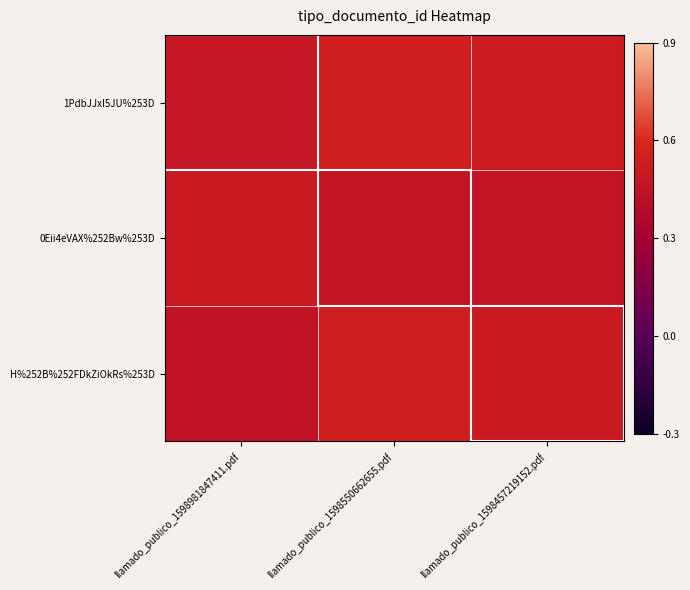

Which label corresponds to the largest value in the chart?

llamado_publico_1598550662655.pdf